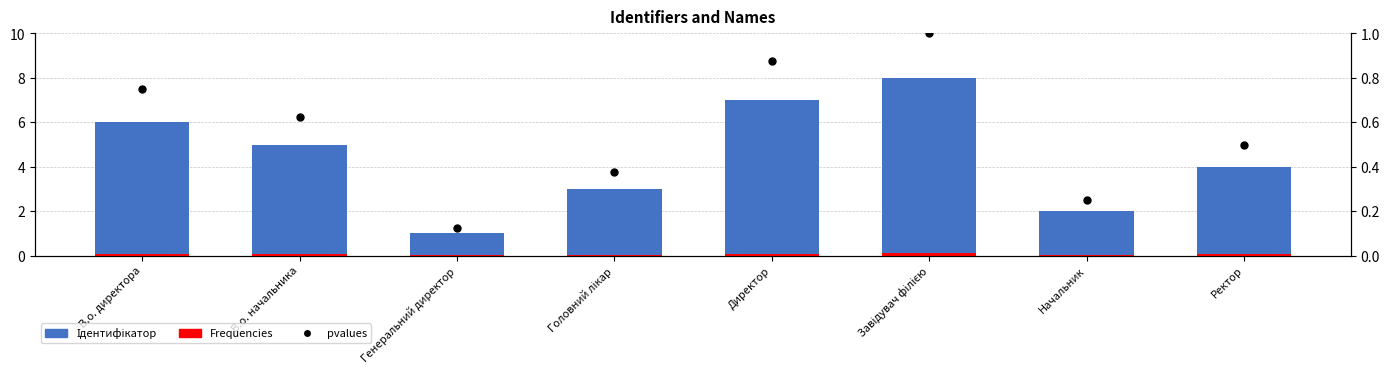

What are all the series names shown in the legend?

Ідентифікатор, Frequencies, pvalues